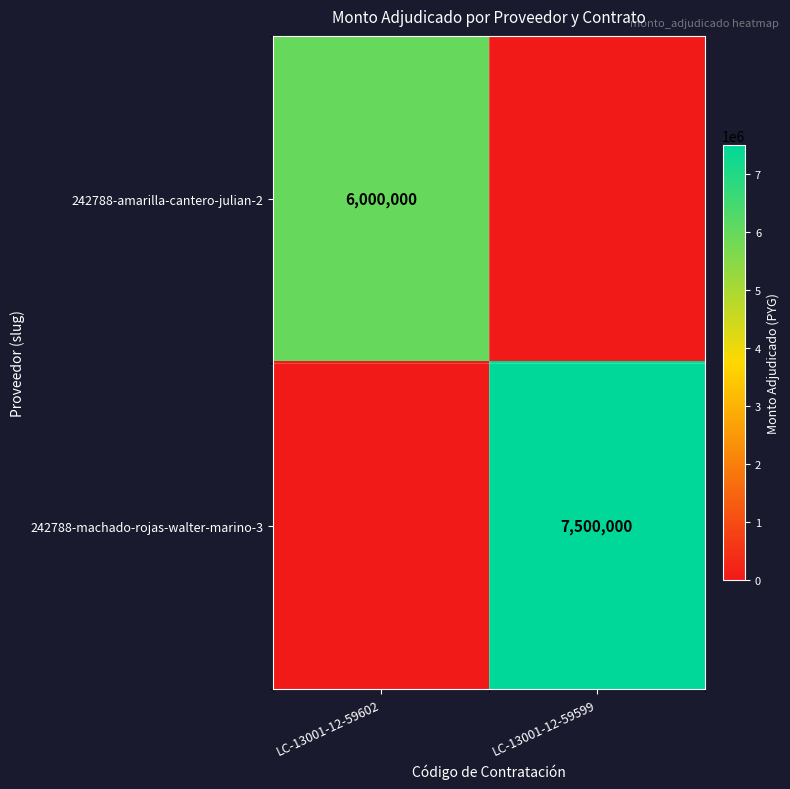

Which category has the lowest value across all series?

LC-13001-12-59599